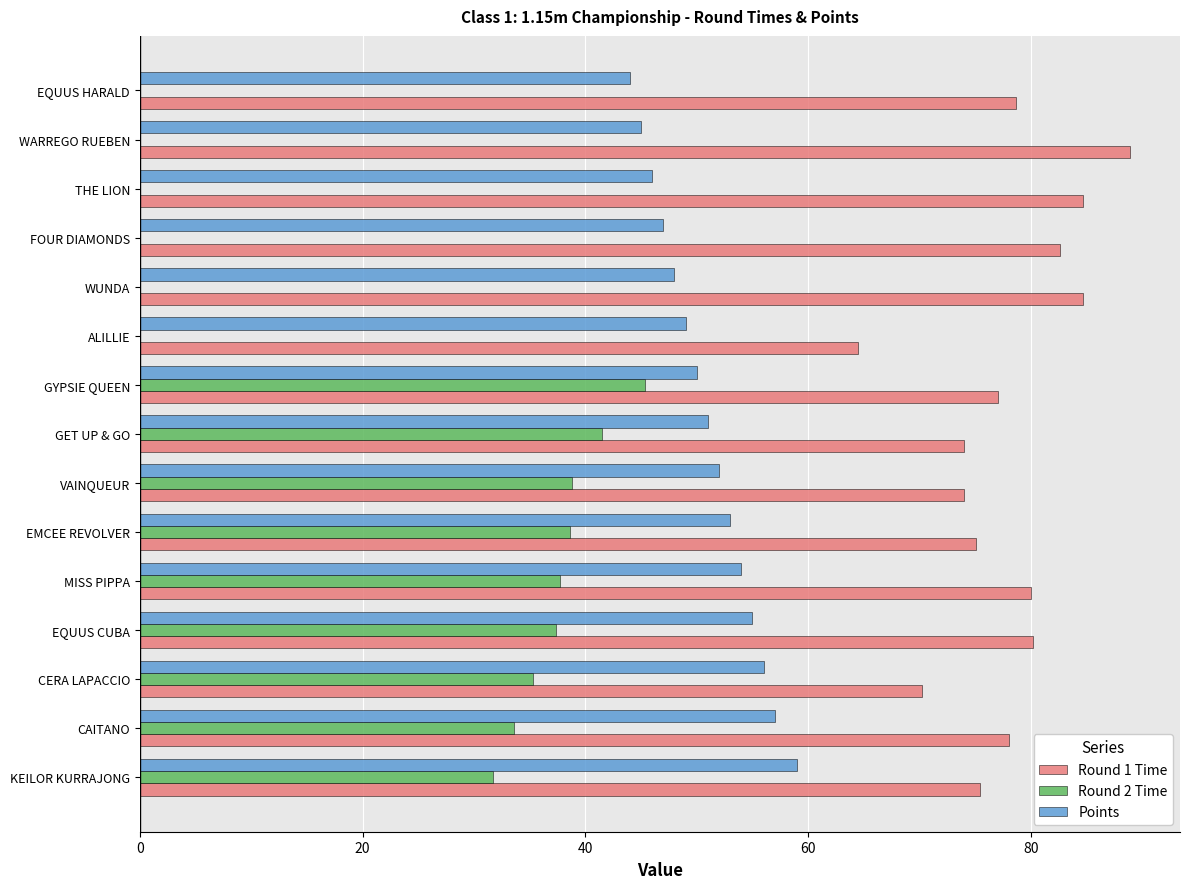

What is the sum of all Points values?

766.0